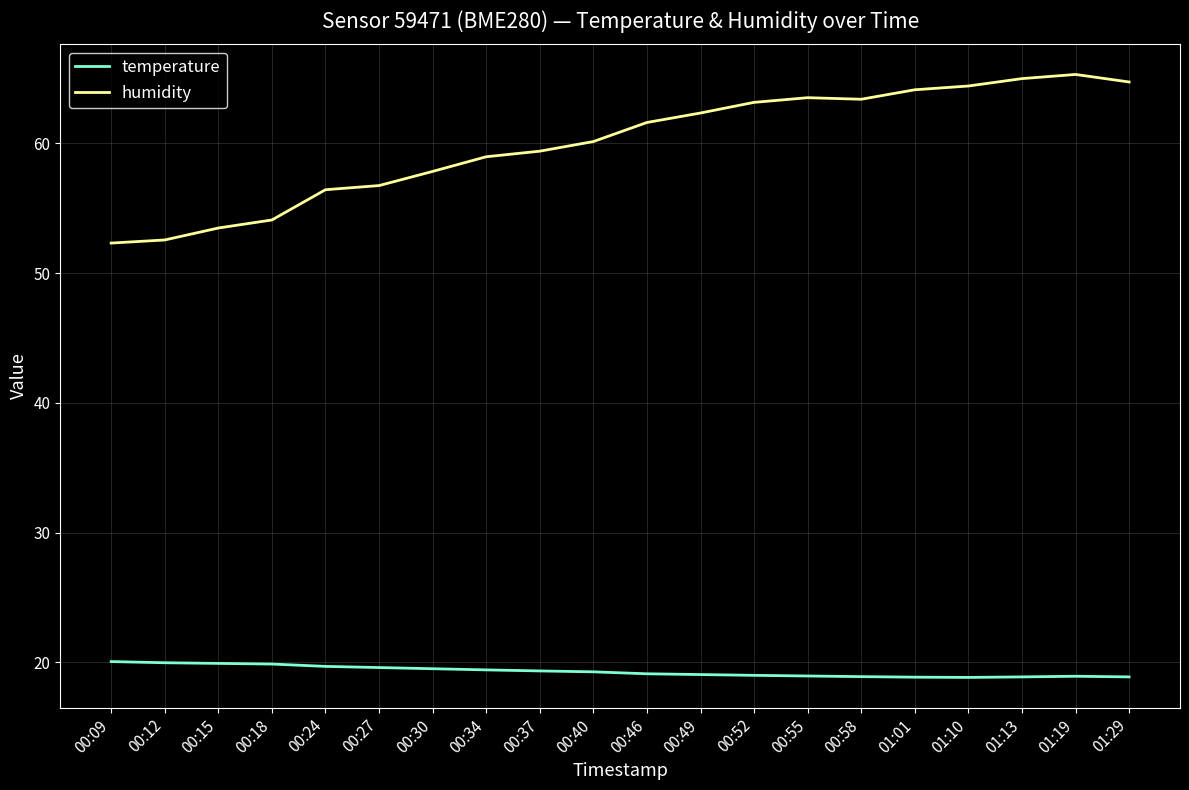

Count the number of data series in this chart.

2